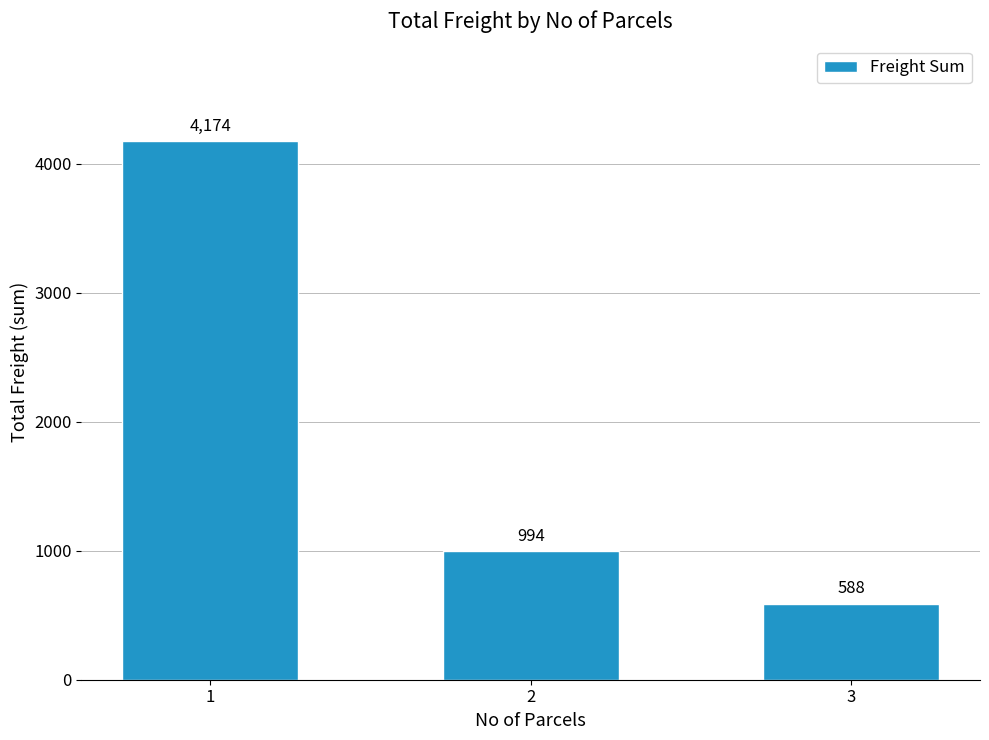

True or false: the data shows 6034.7 at 1.

False